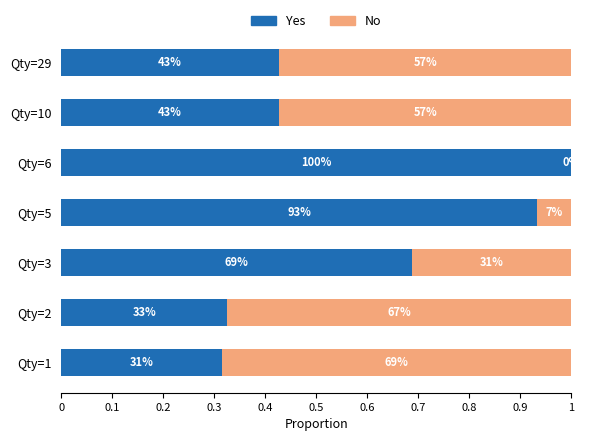

What is the value of the Yes bar at the 5th from the left?

1.0